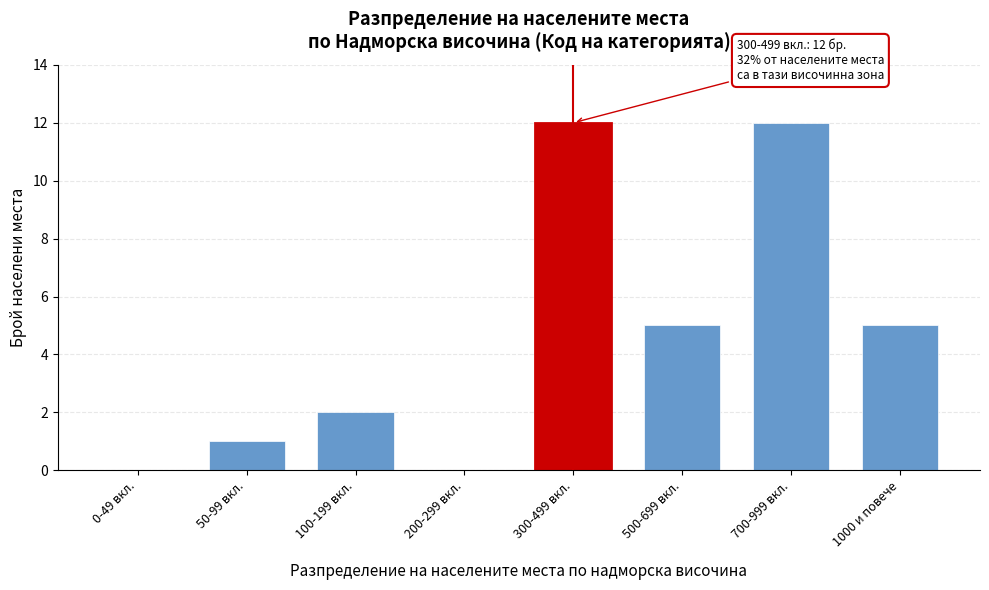

Reading left to right, transcribe all the data shown in this chart.

0-49 вкл.=0	50-99 вкл.=1	100-199 вкл.=2	200-299 вкл.=0	300-499 вкл.=12	500-699 вкл.=5	700-999 вкл.=12	1000 и повече=5